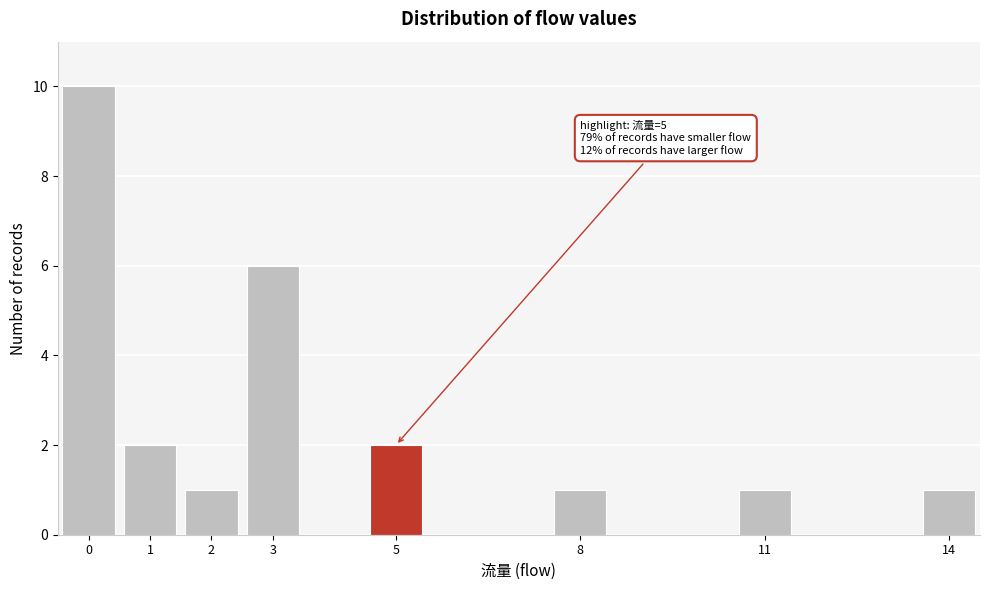

Over which range of the x-axis is the bar tallest?

-0.5 to 0.5